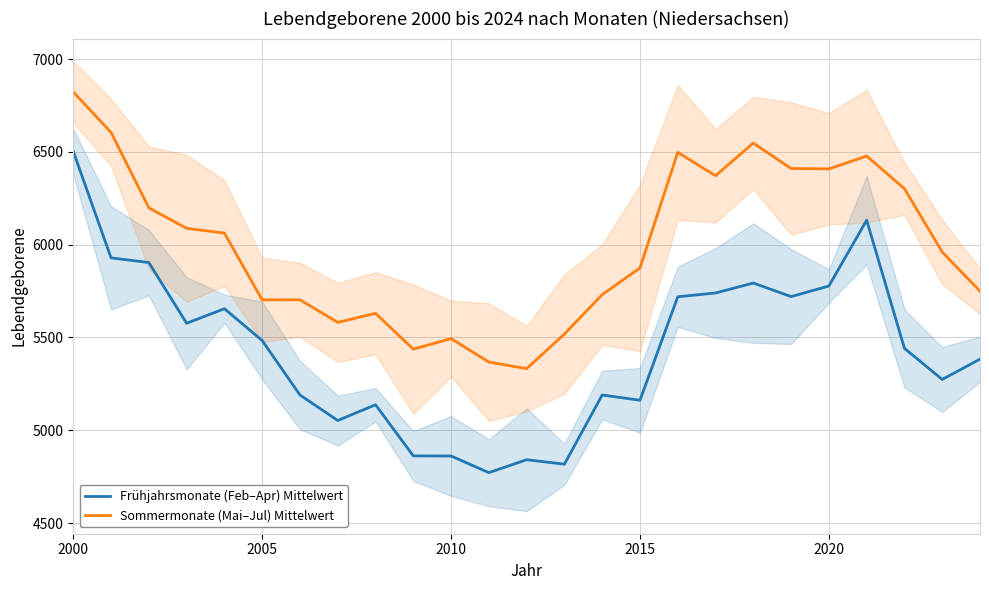

How many data points does each series have?

25